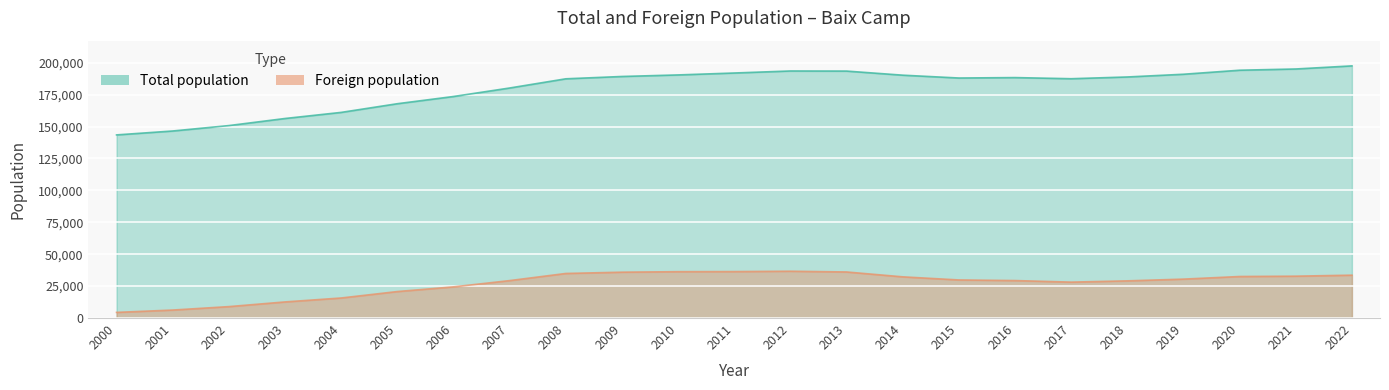

True or false: Foreign population has more than 2 points higher than both neighbors.

False